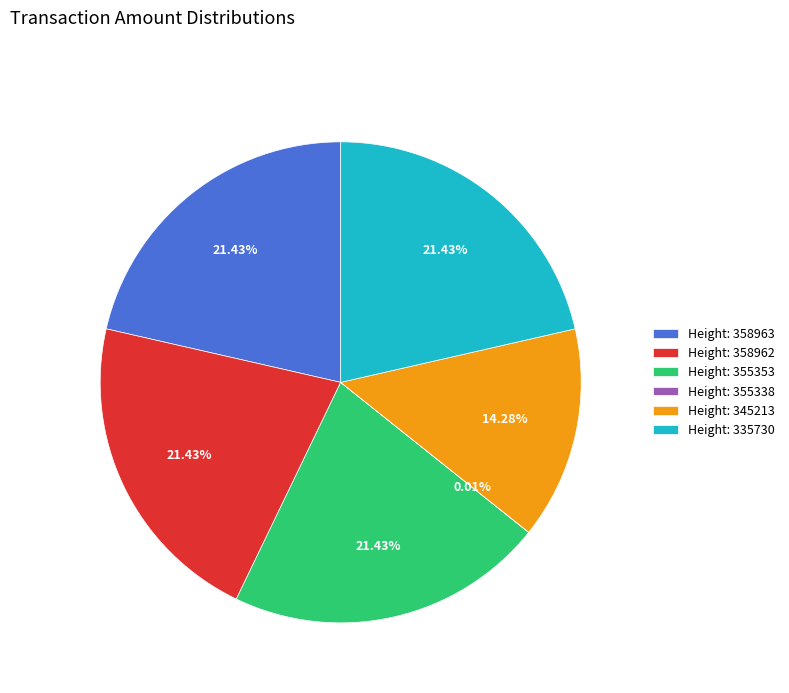

Which has a higher value, Height: 345213 or Height: 358963?

Height: 358963